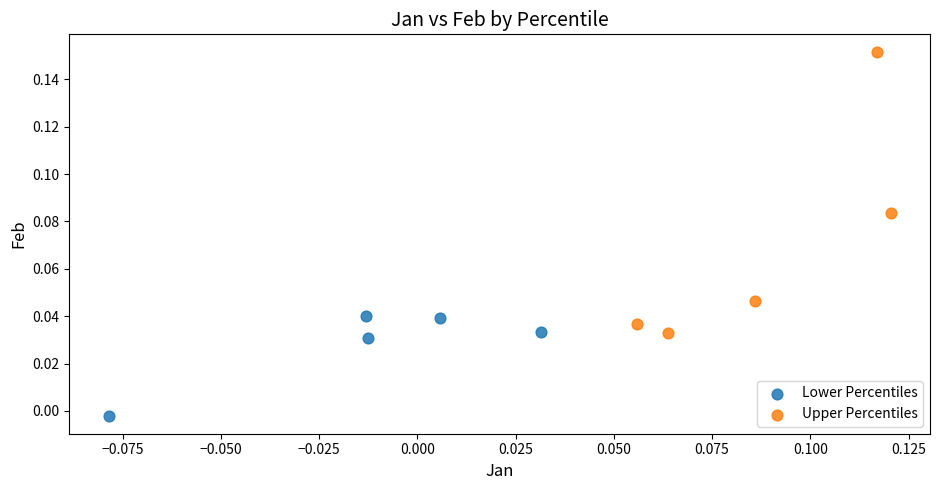

Which series contains the lowest Y value?

Lower Percentiles